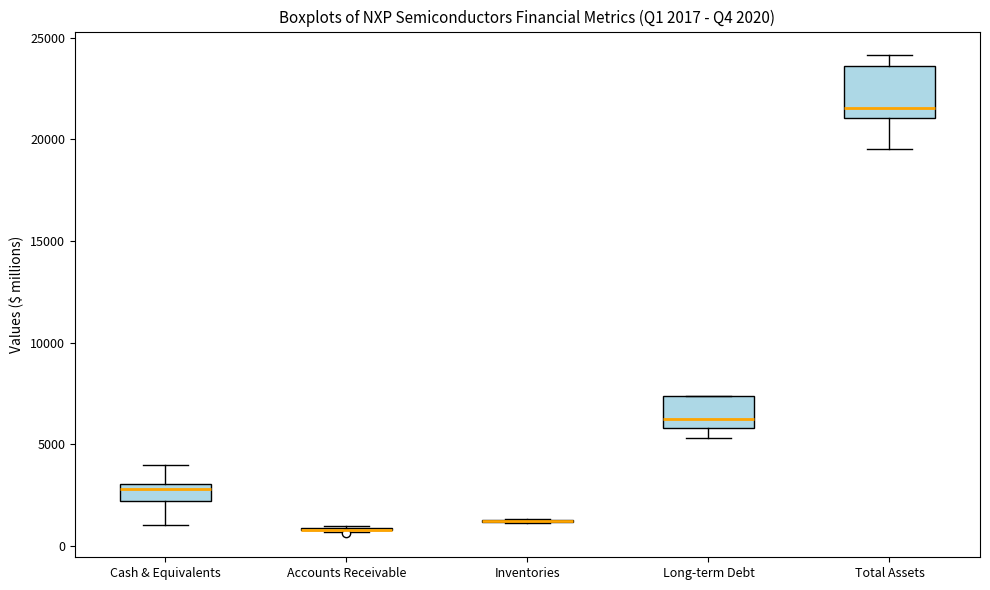

Comparing the boxes themselves (not the whiskers), which one is the tallest?

Total Assets